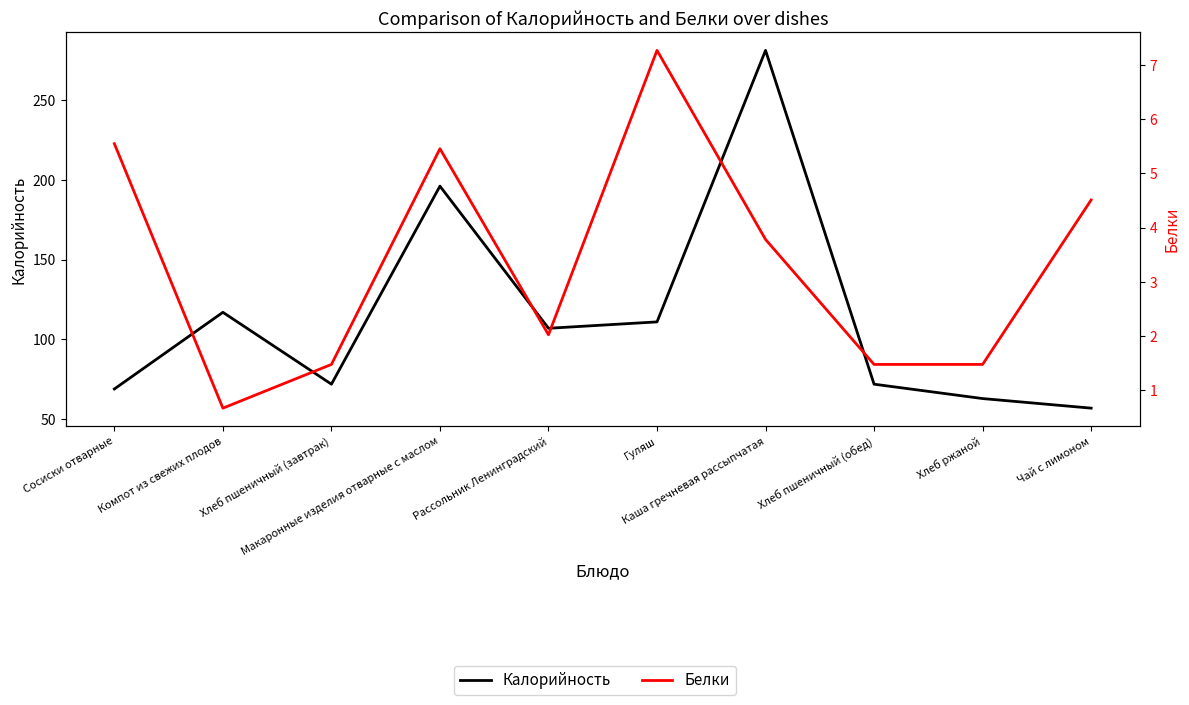

What is the difference between the Калорийность values at Гуляш and Чай с лимоном?

54.0